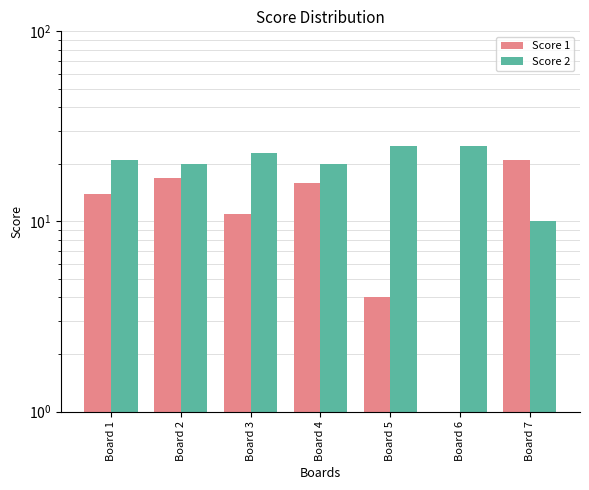

Reading left to right, what are all the values shown in this chart?

Score 1: Board 1=14	Board 2=17	Board 3=11	Board 4=16	Board 5=4	Board 6=0	Board 7=21
Score 2: Board 1=21	Board 2=20	Board 3=23	Board 4=20	Board 5=25	Board 6=25	Board 7=10